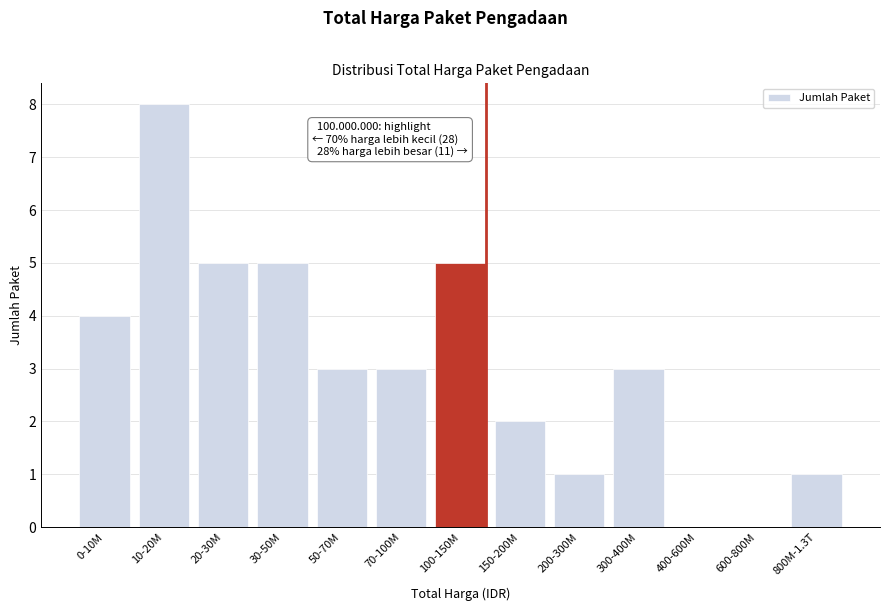

Reading left to right, list all the values displayed in this chart.

0-10M=4	10-20M=8	20-30M=5	30-50M=5	50-70M=3	70-100M=3	100-150M=5	150-200M=2	200-300M=1	300-400M=3	400-600M=0	600-800M=0	800M-1.3T=1